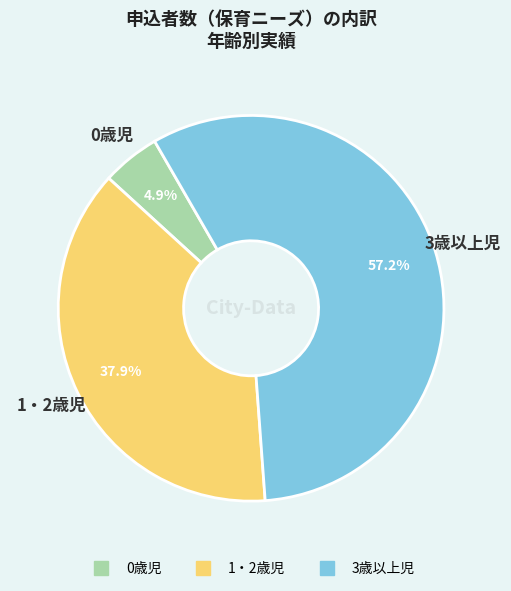

To the nearest percent, what portion does 3歳以上児 represent?

57%